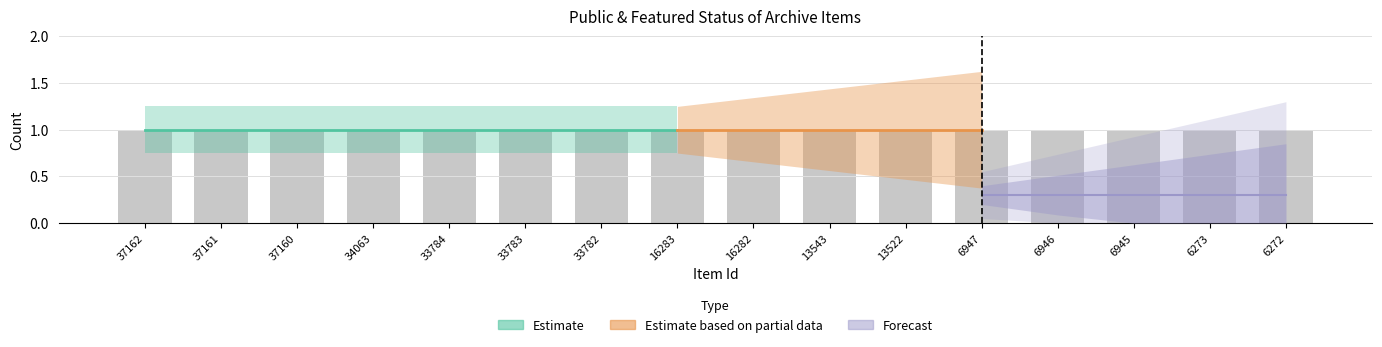

List the labels in order of public value, largest first.

37162, 37161, 37160, 34063, 33784, 33783, 33782, 16283, 16282, 13543, 13522, 6947, 6946, 6945, 6273, 6272